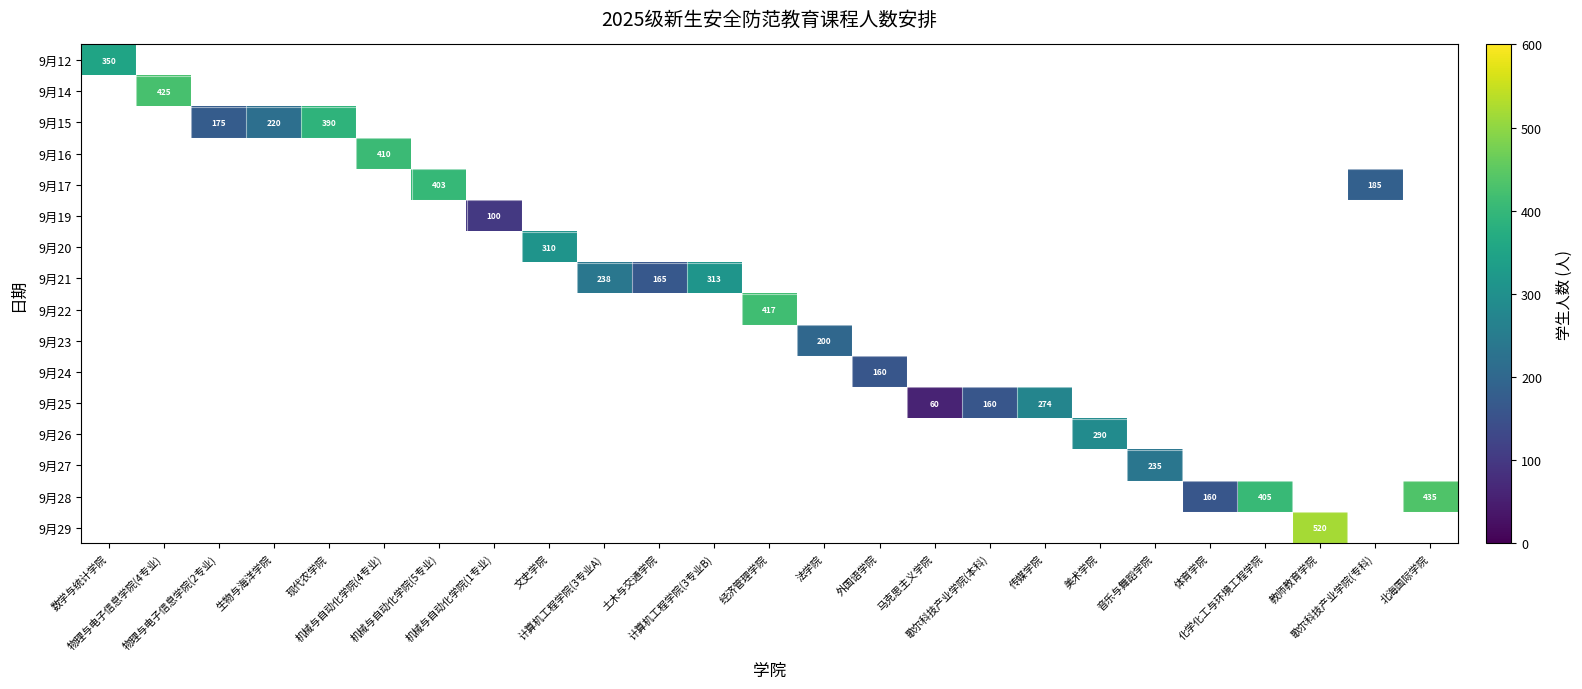

The value of 9月25 at 马克思主义学院 is 12.7. True or false?

False